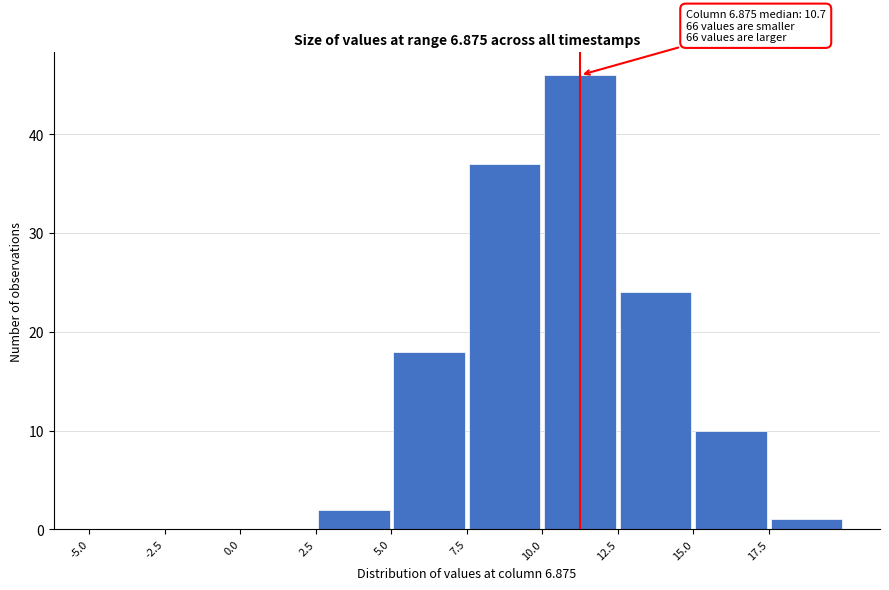

Which range on the x-axis has the tallest bar?

10.0 to 12.5